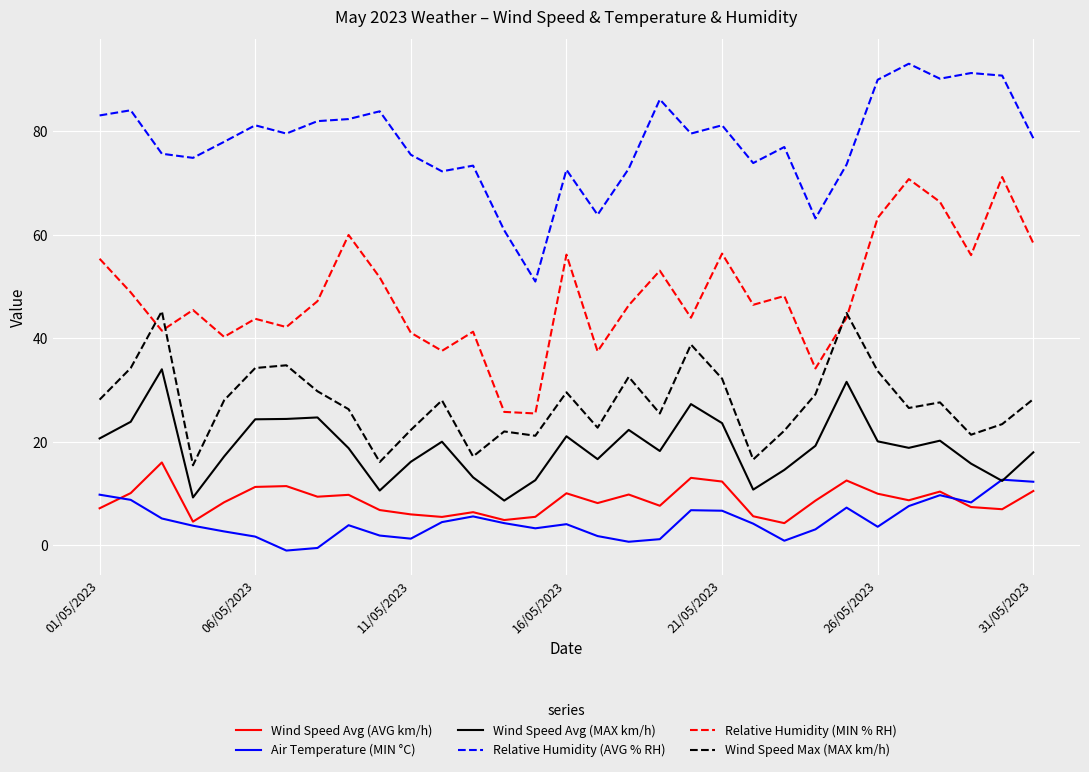

True or false: Relative Humidity (MIN % RH) and Wind Speed Avg (MAX km/h) cross at least once.

False